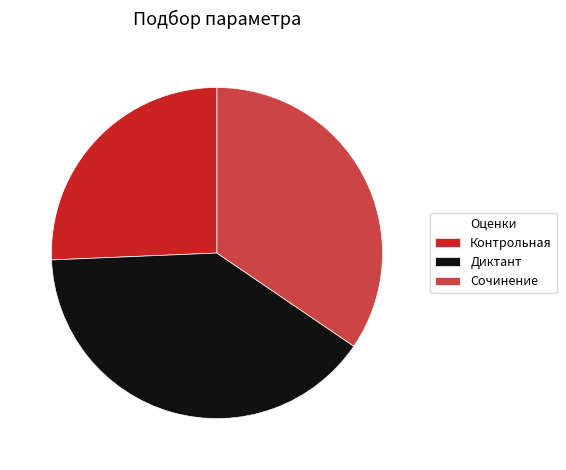

How many segments does this pie chart have?

3